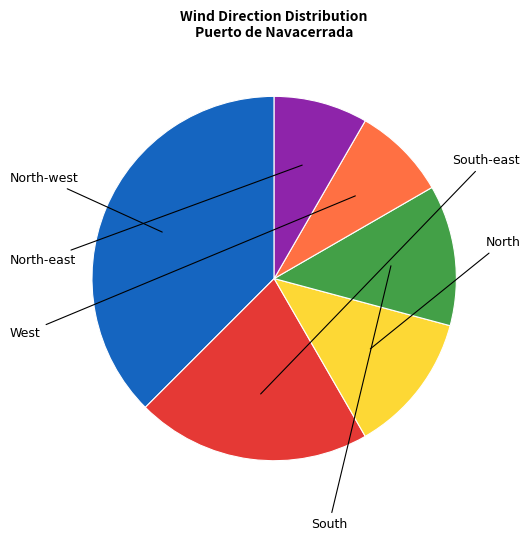

Does any single category account for the majority?

No